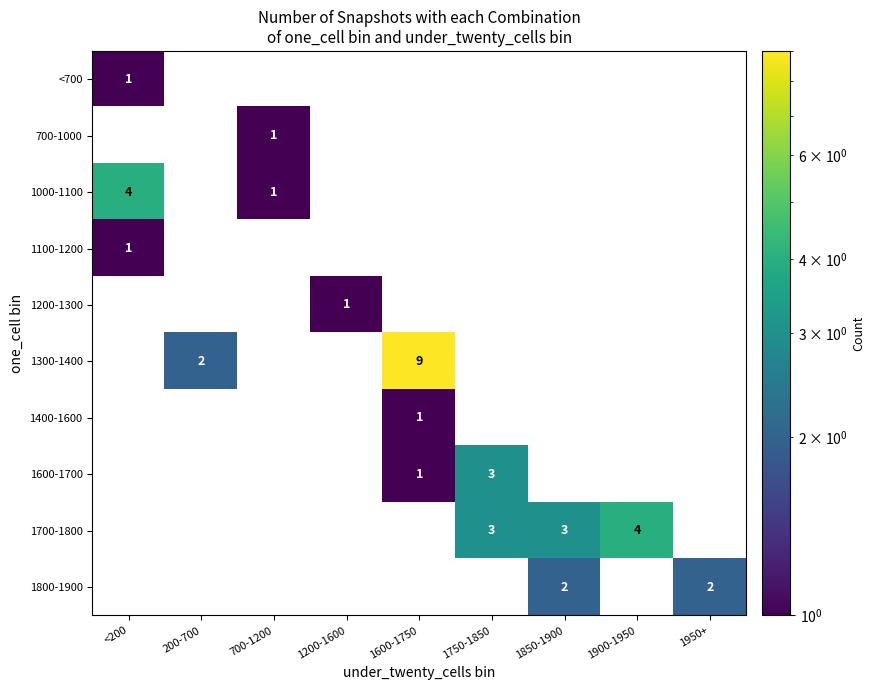

The value of 1300-1400 at 1600-1750 is 9. True or false?

True